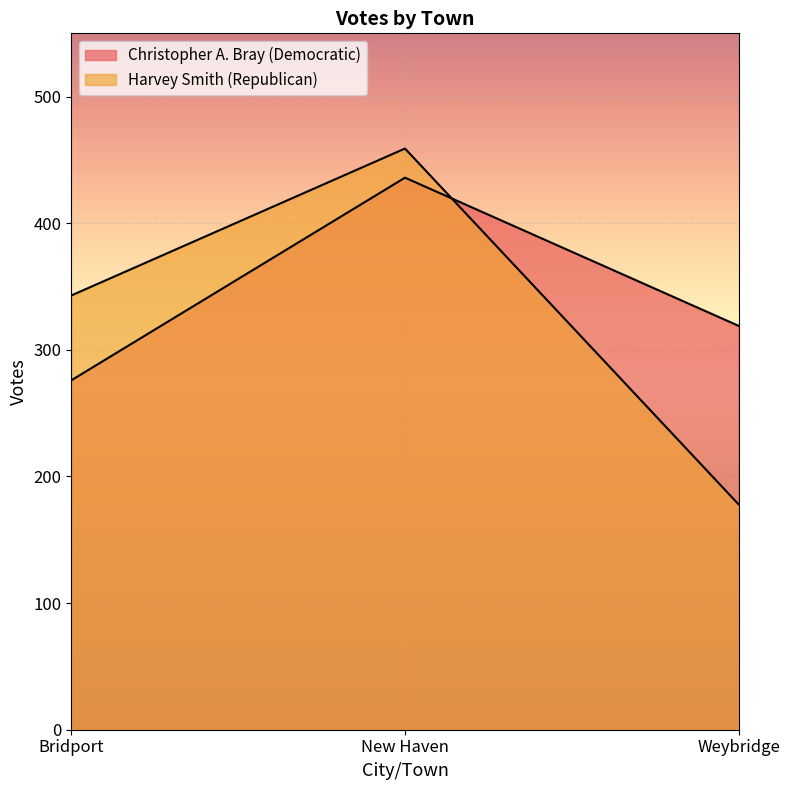

Read the Harvey Smith (Republican) value at Bridport, to the nearest 10.

340